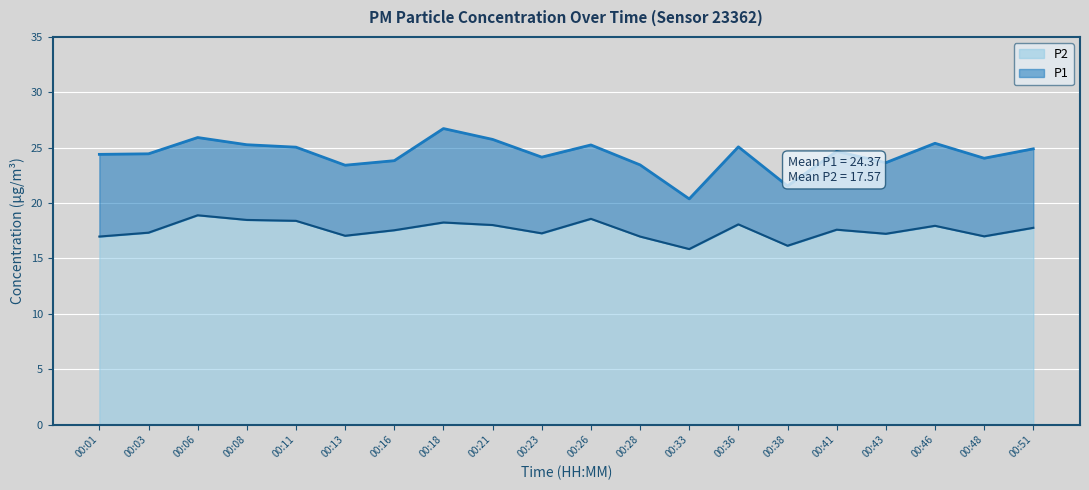

Where is the first local maximum for P2?

00:06